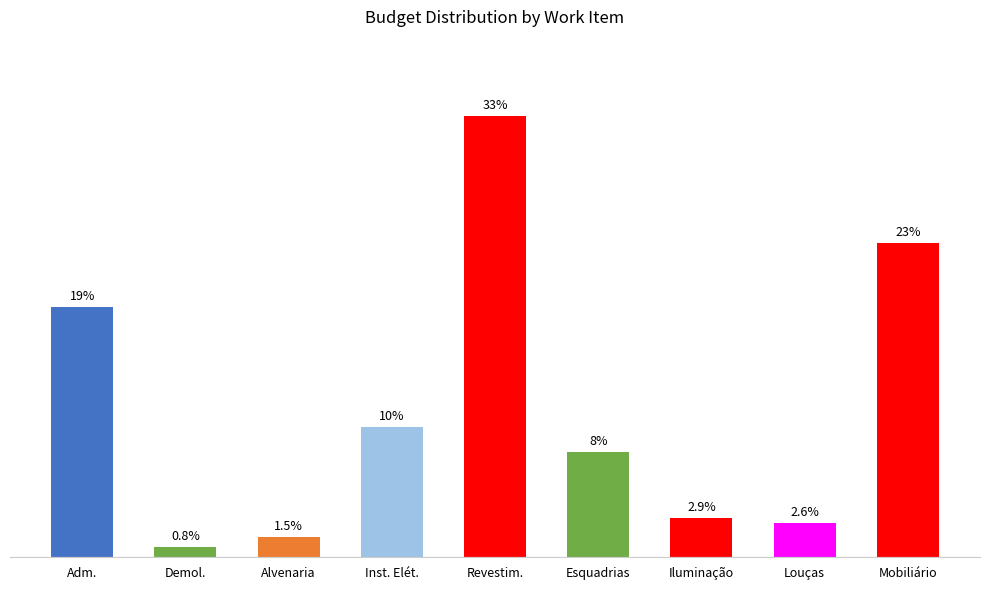

Reading left to right, extract all data points from this chart.

Adm.=18.6	Demol.=0.8	Alvenaria=1.5	Inst. Elét.=9.7	Revestim.=32.8	Esquadrias=7.8	Iluminação=2.9	Louças=2.6	Mobiliário=23.3